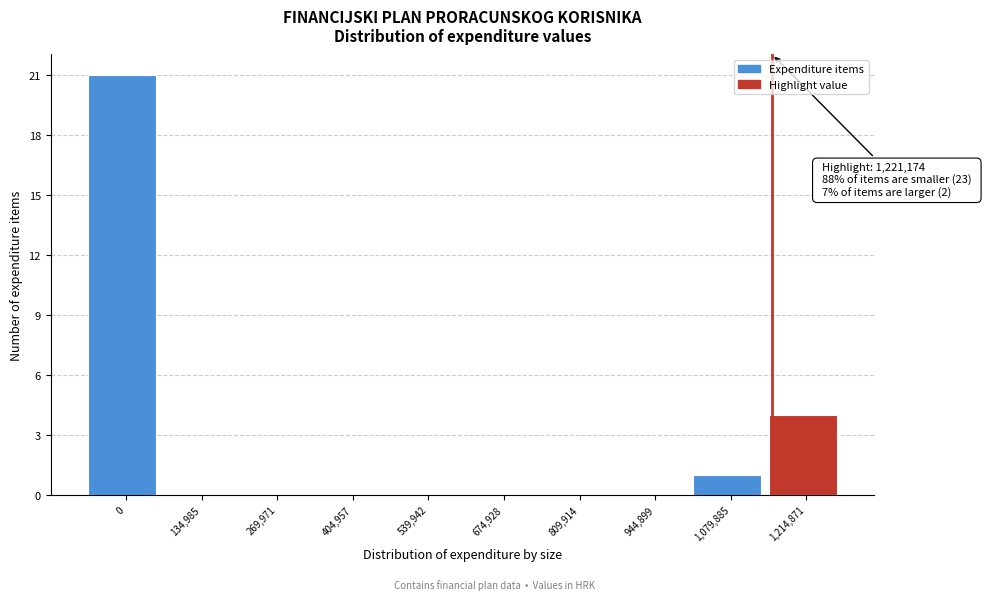

Reading right to left, transcribe all the data shown in this chart.

1,214,871=4	1,079,885=1	944,899=0	809,914=0	674,928=0	539,942=0	404,957=0	269,971=0	134,985=0	0=21